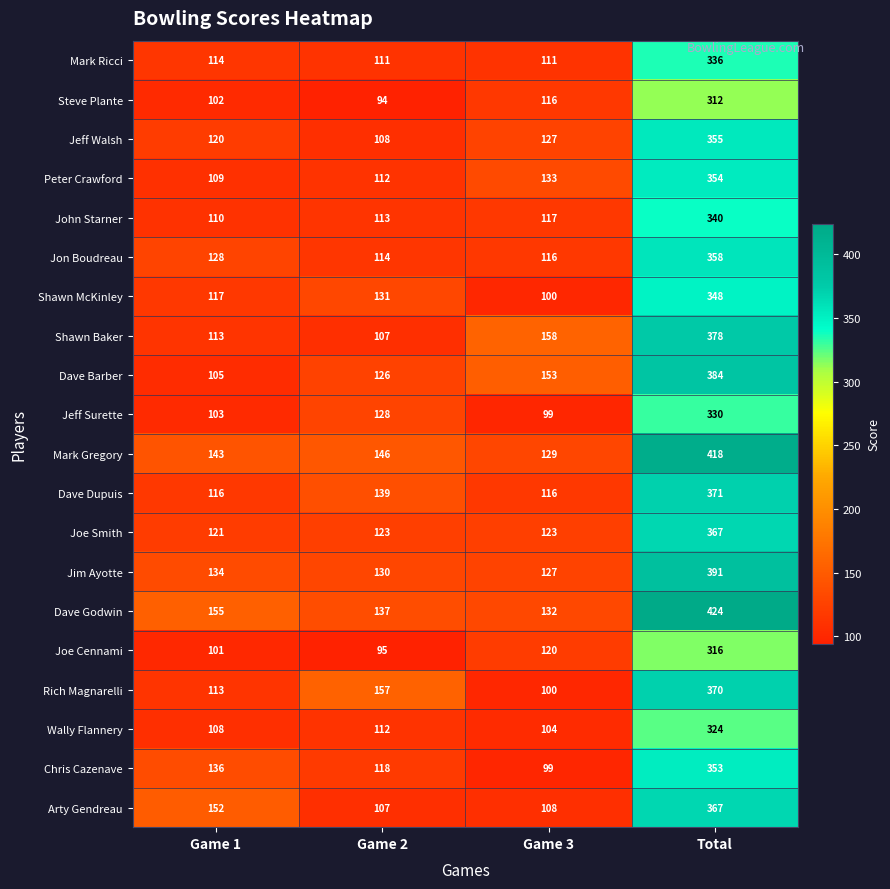

At how many categories does at least one series exceed 108?

4